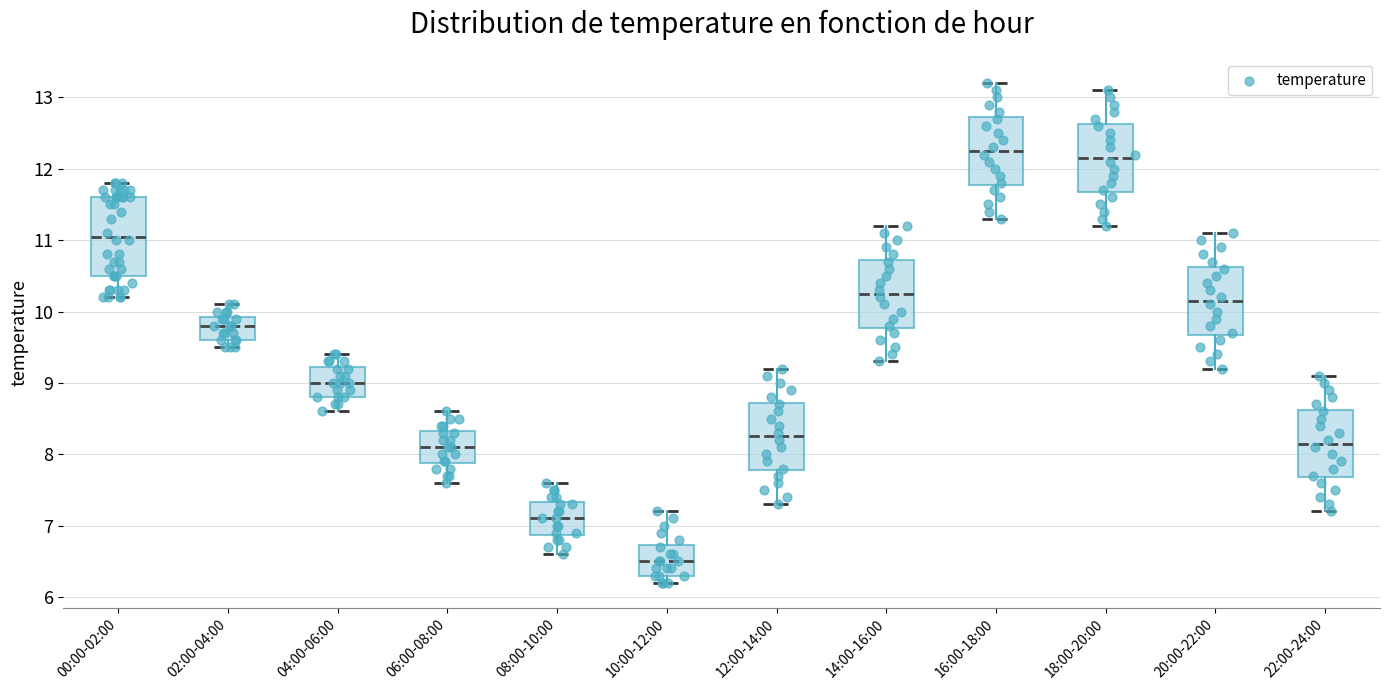

Comparing the boxes themselves (not the whiskers), which one is the tallest?

00:00-02:00